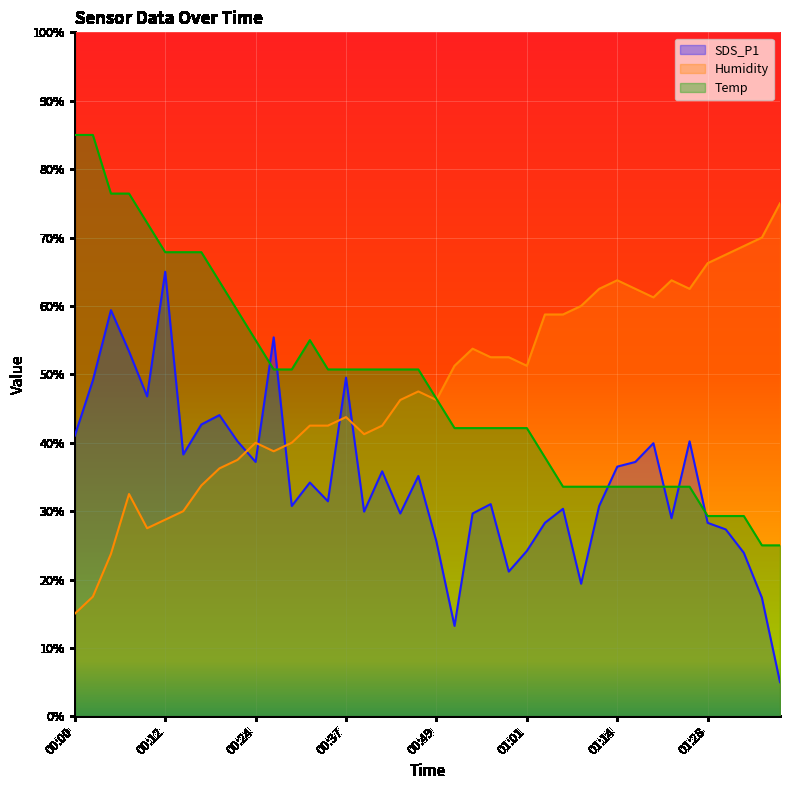

What value does the Temp series have at 00:42?

50.7